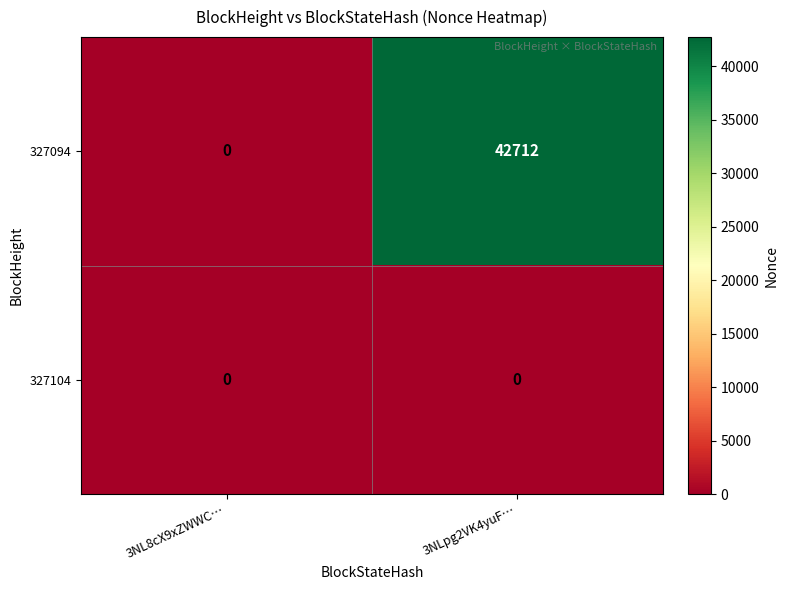

What is the sum of the 327094 values at 3NLpg2VK4yuF… and 3NL8cX9xZWWC…?

42712